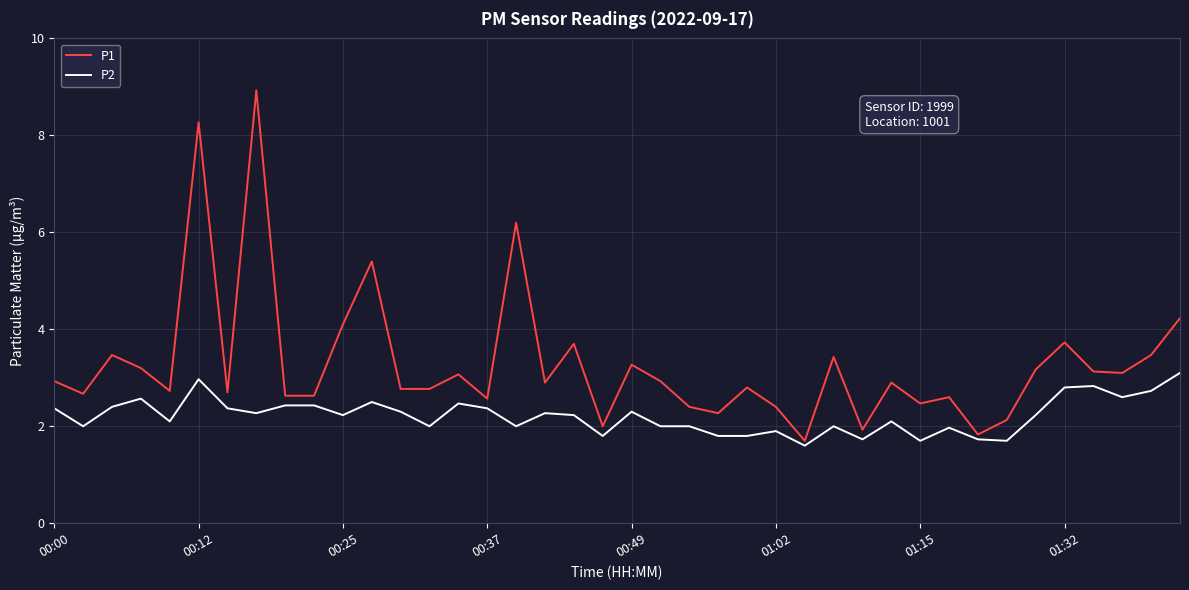

Reading left to right, list all the values displayed in this chart.

P1: 2.9	2.7	3.5	3.2	2.7	8.3	2.7	8.9	2.6	2.6	4.1	5.4	2.8	2.8	3.1	2.6	6.2	2.9	3.7	2.0	3.3	2.9	2.4	2.3	2.8	2.4	1.7	3.4	1.9	2.9	2.5	2.6	1.8	2.1	3.2	3.7	3.1	3.1	3.5	4.2
P2: 2.4	2.0	2.4	2.6	2.1	3.0	2.4	2.3	2.4	2.4	2.2	2.5	2.3	2.0	2.5	2.4	2.0	2.3	2.2	1.8	2.3	2.0	2.0	1.8	1.8	1.9	1.6	2.0	1.7	2.1	1.7	2.0	1.7	1.7	2.2	2.8	2.8	2.6	2.7	3.1